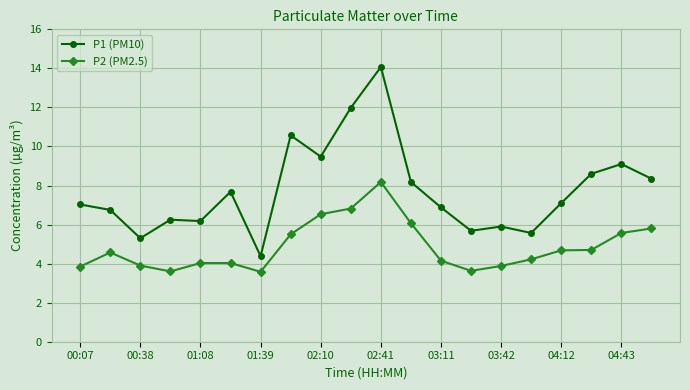

Count the number of categories in the chart.

20